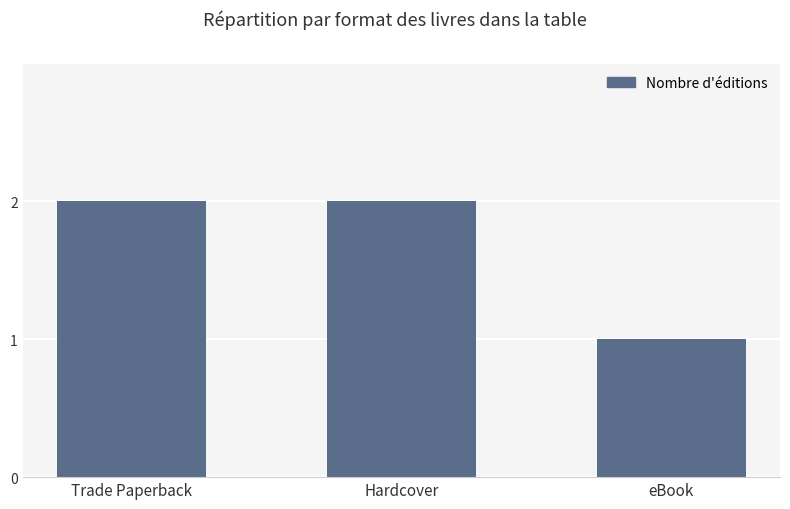

What is the value of the 3rd bar from the left?

1